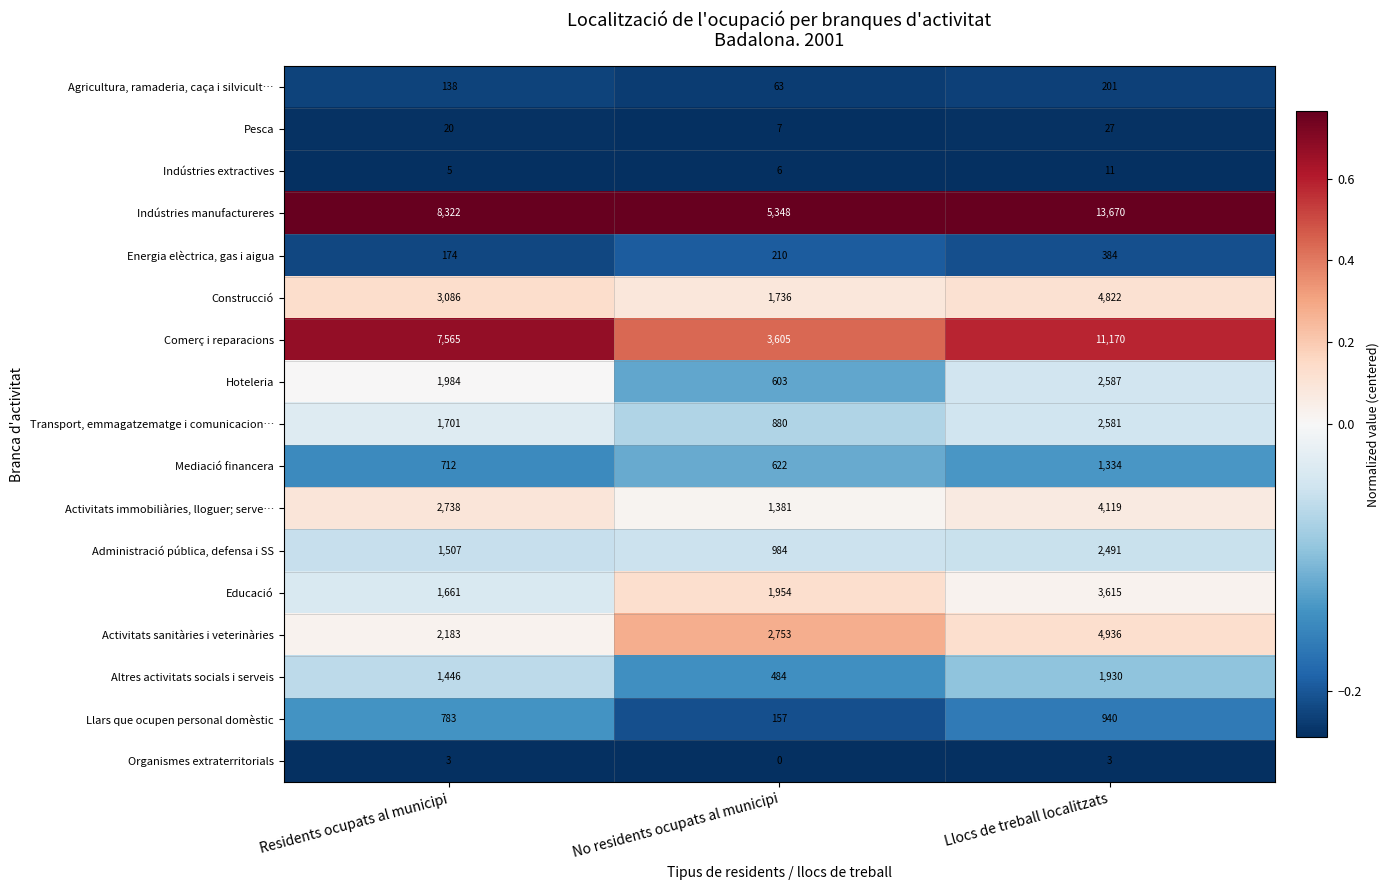

At which category is the sum across all series the highest?

Llocs de treball localitzats